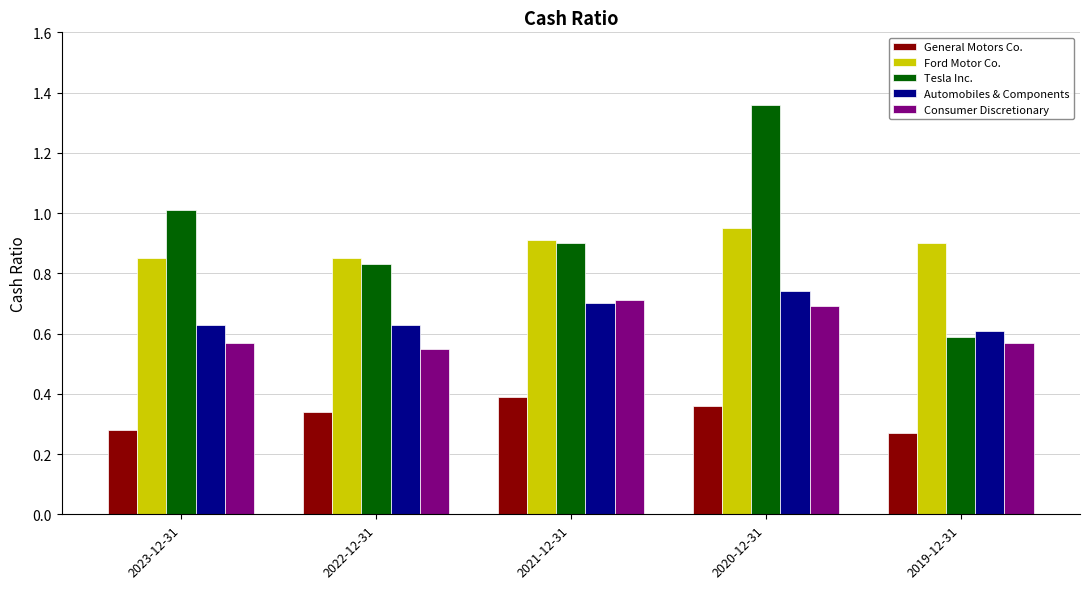

Which series has the largest range (max minus min)?

Tesla Inc.